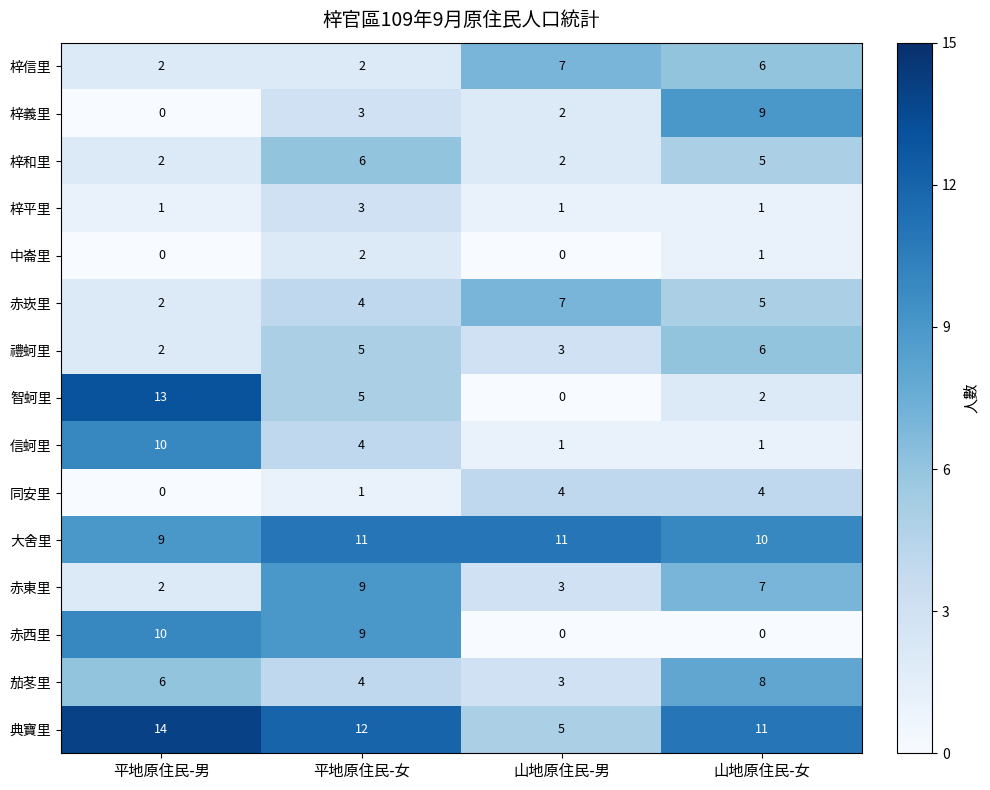

What is the approximate value of 同安里 at 山地原住民-女?

4